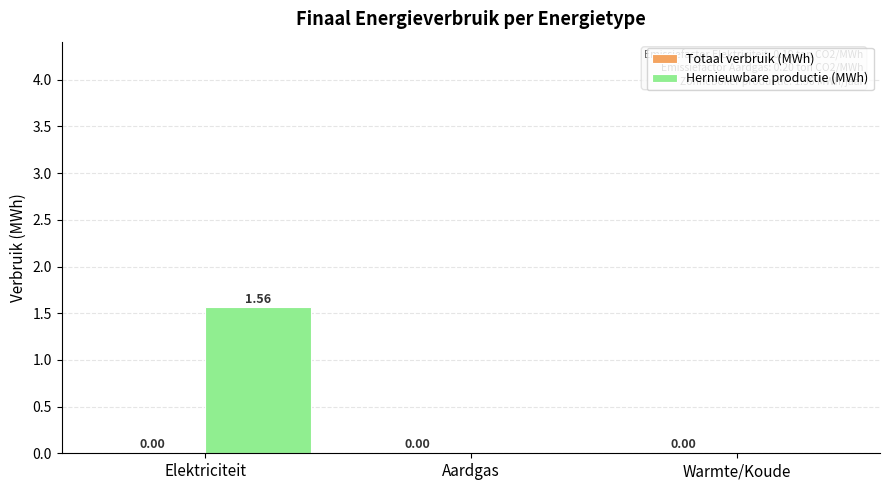

What is the change in value from Elektriciteit to Warmte/Koude?

-1.6